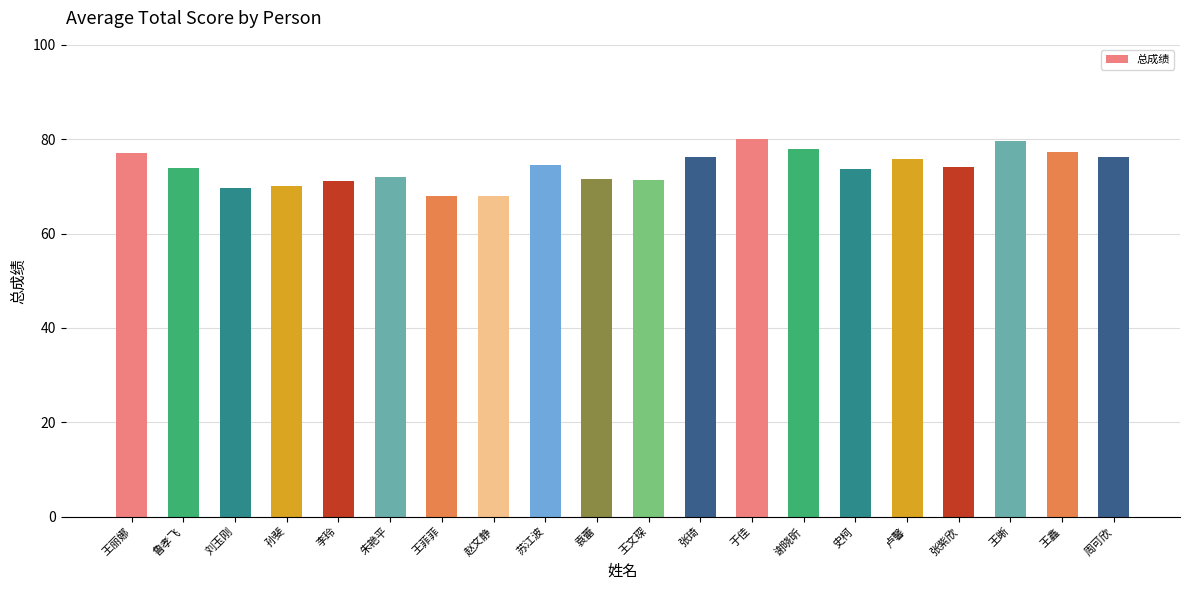

What is the average value?

73.9